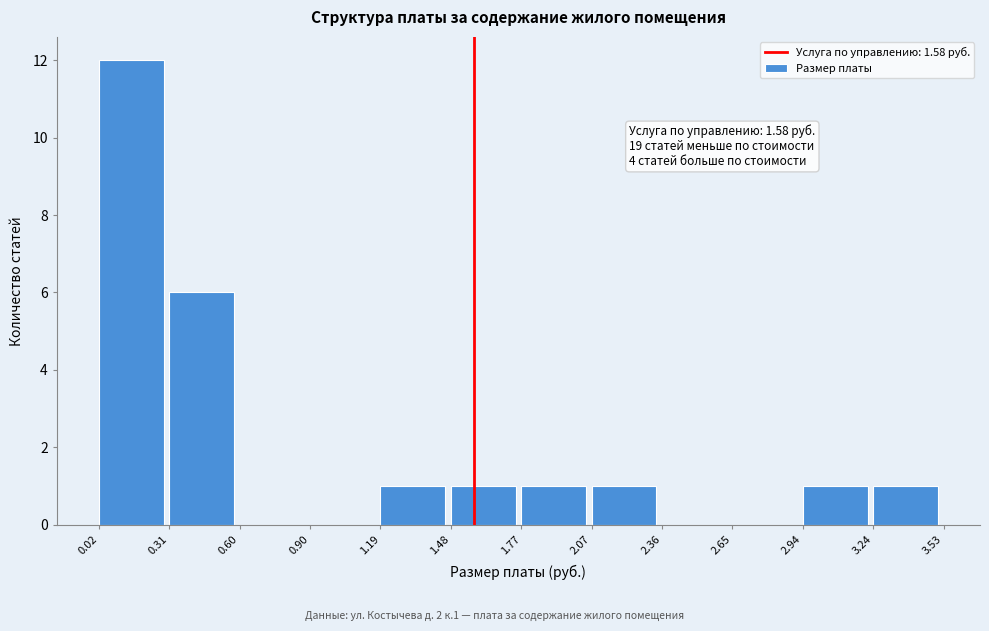

Over which range of the x-axis is the bar tallest?

0.02 to 0.31